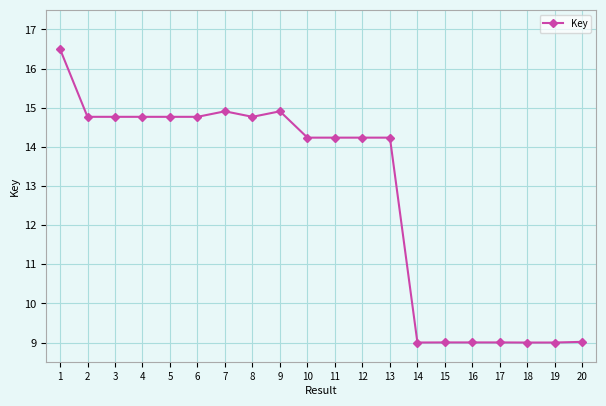

How many data points does each series have?

20